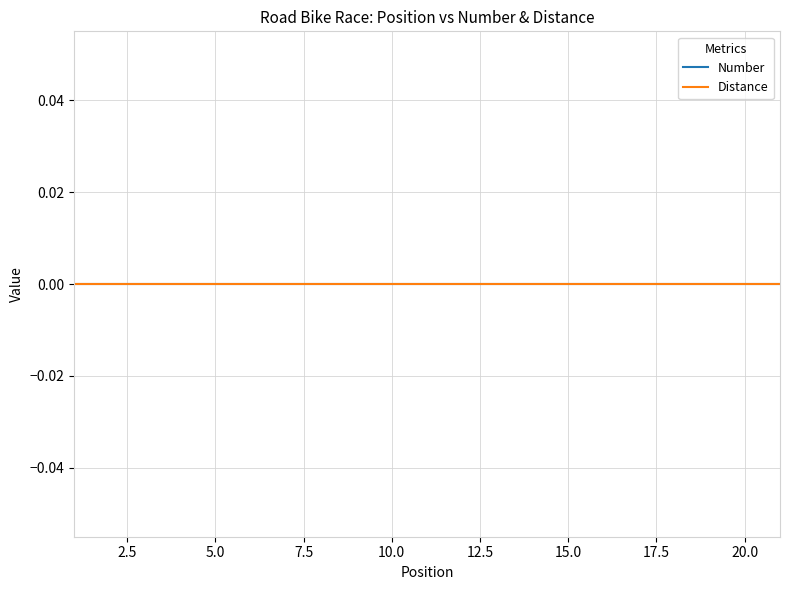

At which category is the sum across all series the highest?

21